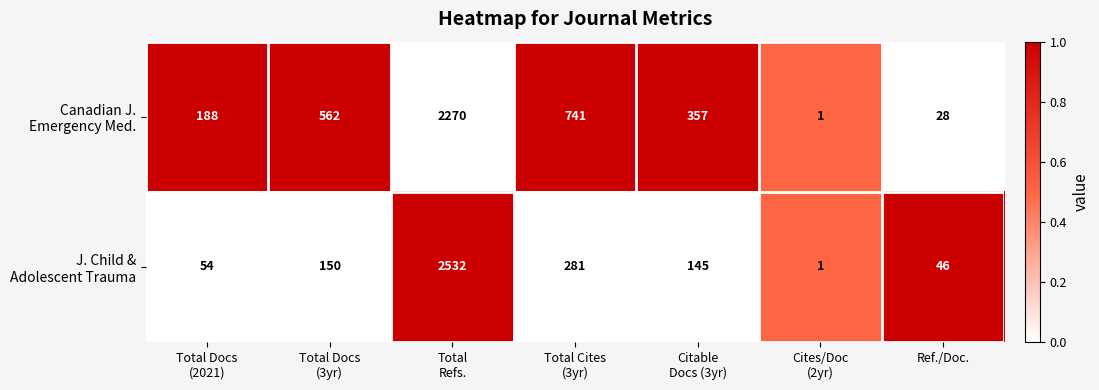

What is the maximum value shown in the chart?

2532